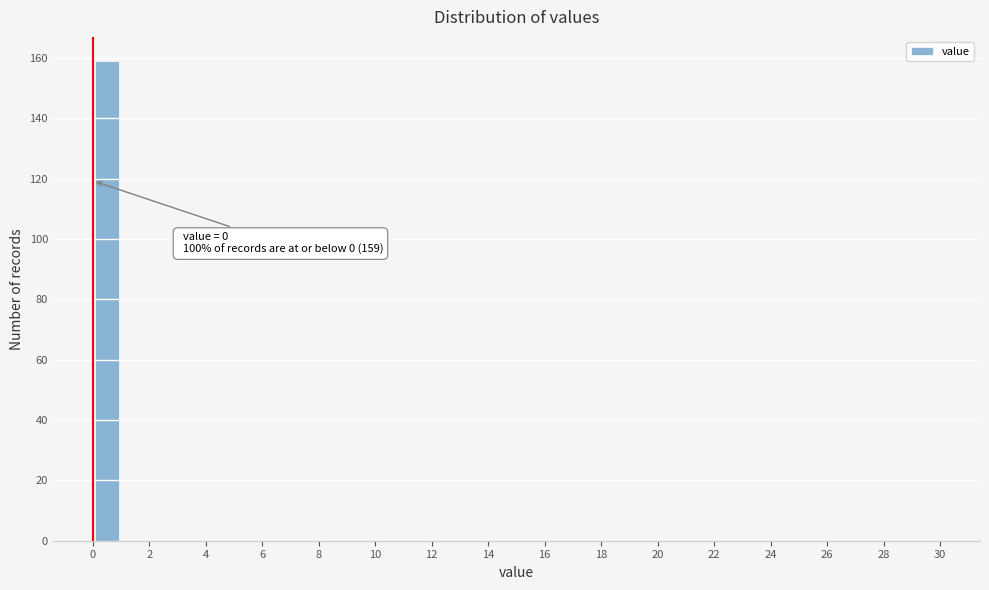

Which range on the x-axis has the tallest bar?

0 to 1